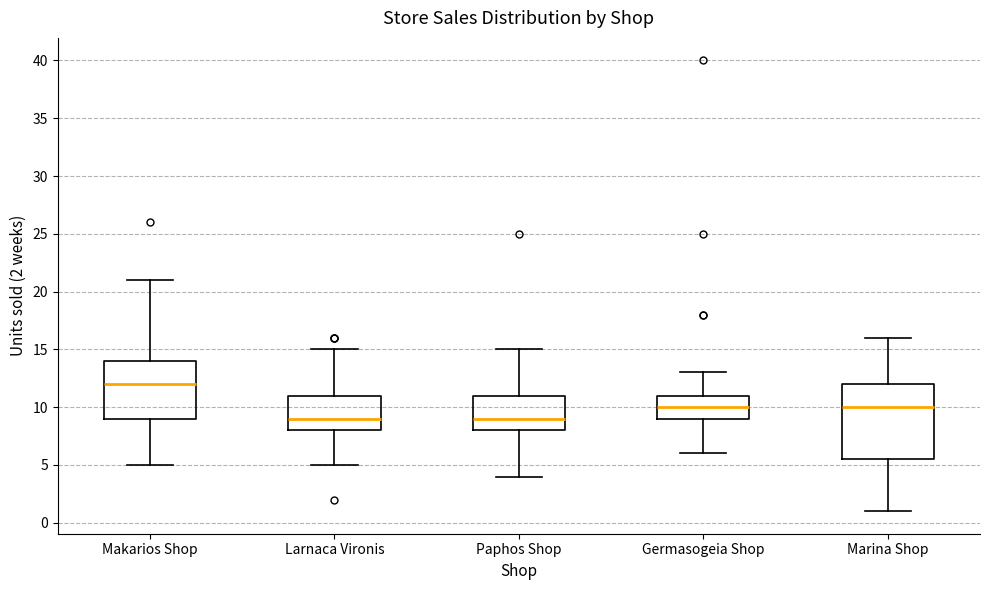

Where is the lower edge of the box for Larnaca Vironis on the y-axis? The values are not printed on the chart, so give them approximately, as read against the axis.

8.0